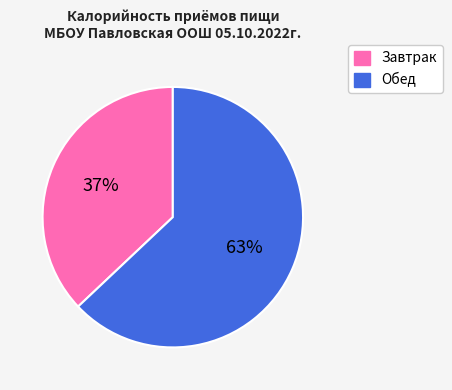

How many slices are in this pie chart?

2